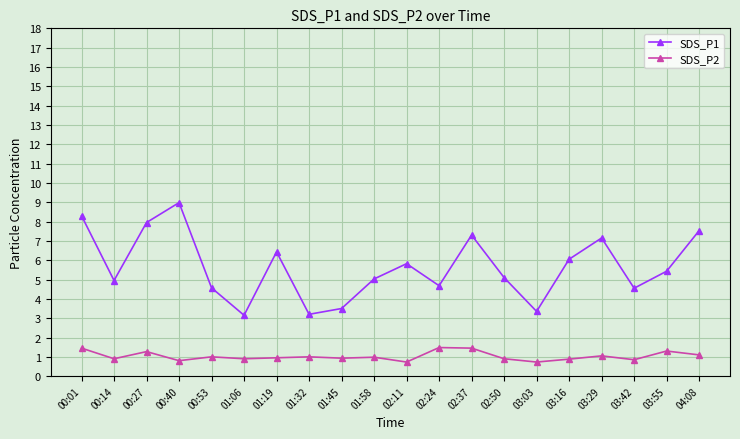

The value of SDS_P2 at 00:40 is 0.8. True or false?

True